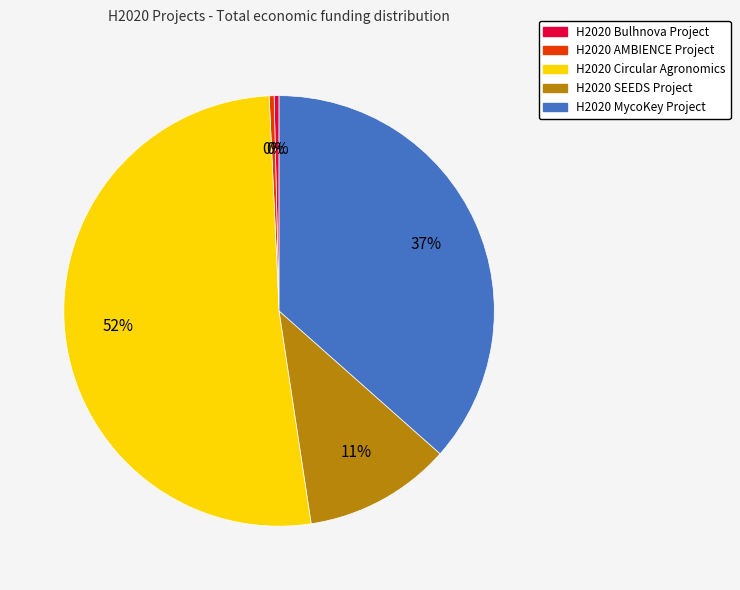

Combined, do H2020 Bulhnova Project and H2020 Circular Agronomics account for over 50%?

Yes